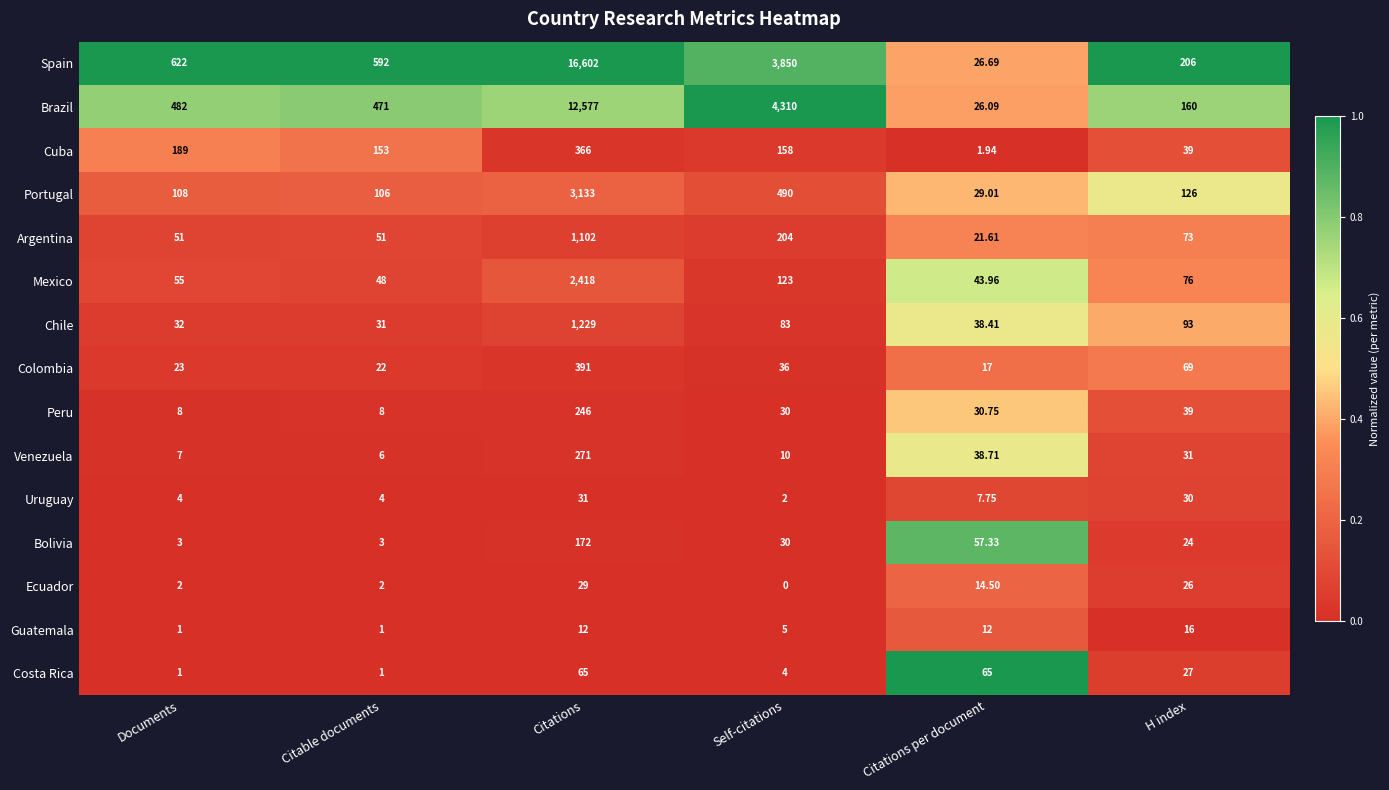

List the series in order of their peak value, lowest first.

Guatemala, Ecuador, Uruguay, Costa Rica, Bolivia, Peru, Venezuela, Cuba, Colombia, Argentina, Chile, Mexico, Portugal, Brazil, Spain